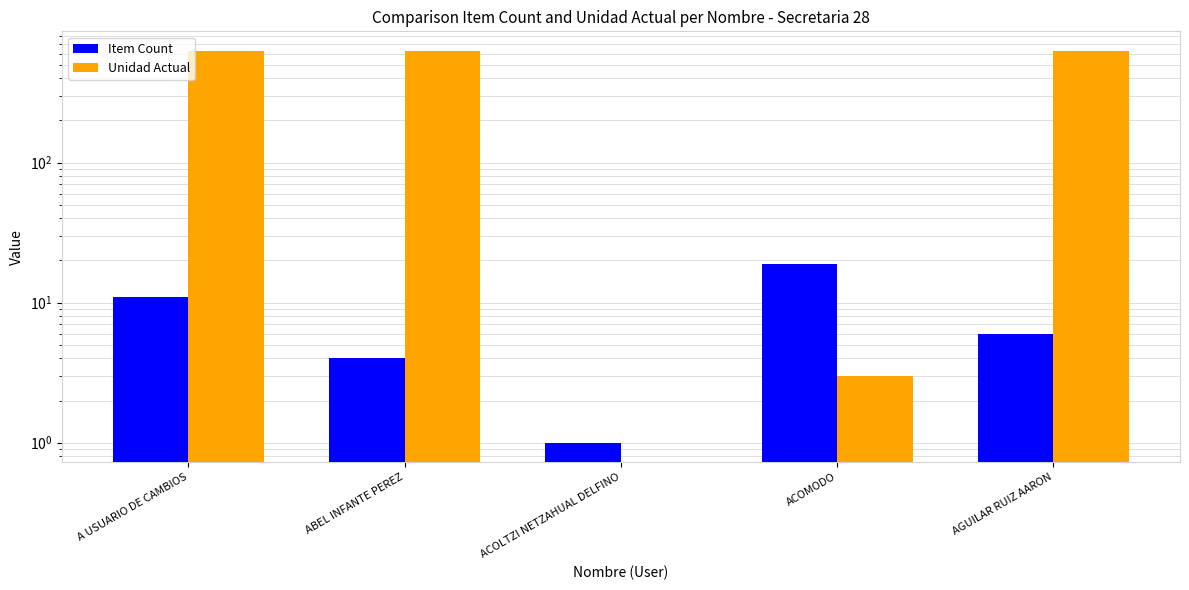

True or false: Item Count has a value of 3 at A USUARIO DE CAMBIOS.

False